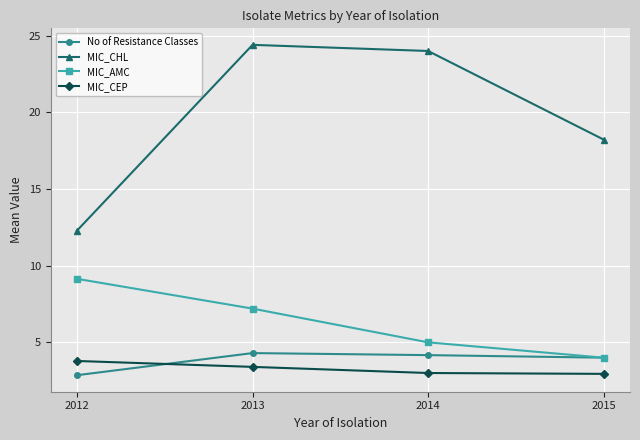

What is the spread (max minus min) of values at 2013?

21.0